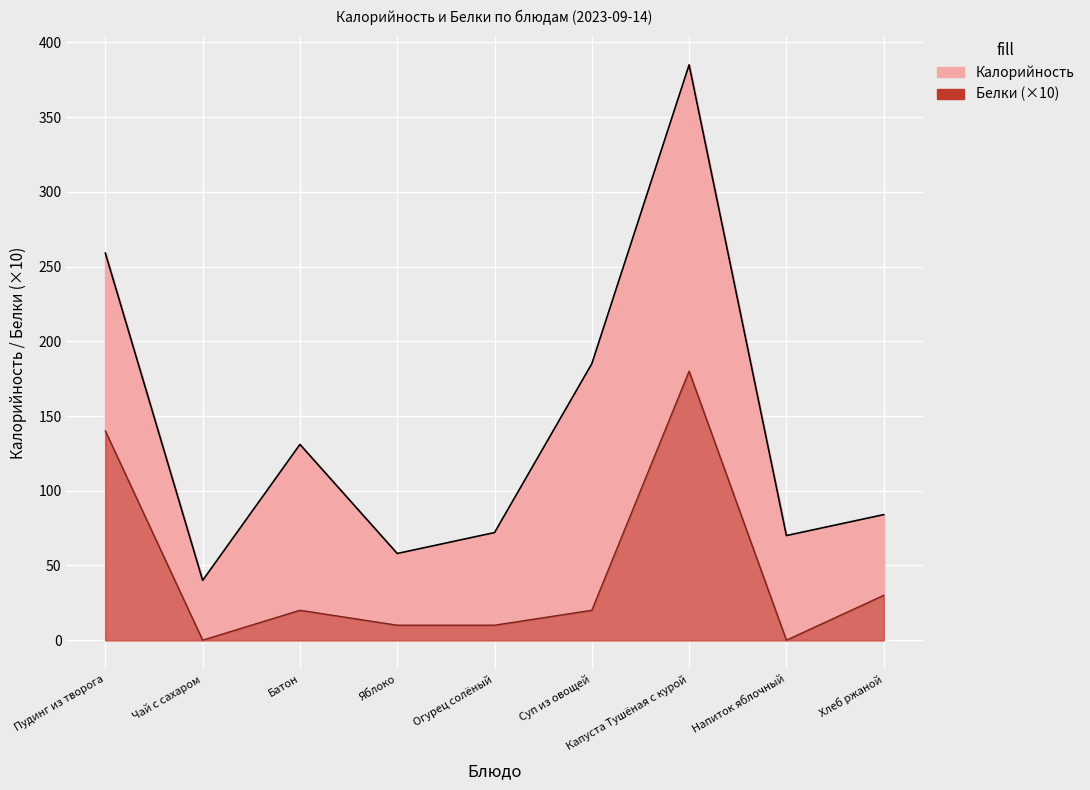

Where is Белки nearest to the value 90?

Пудинг из творога